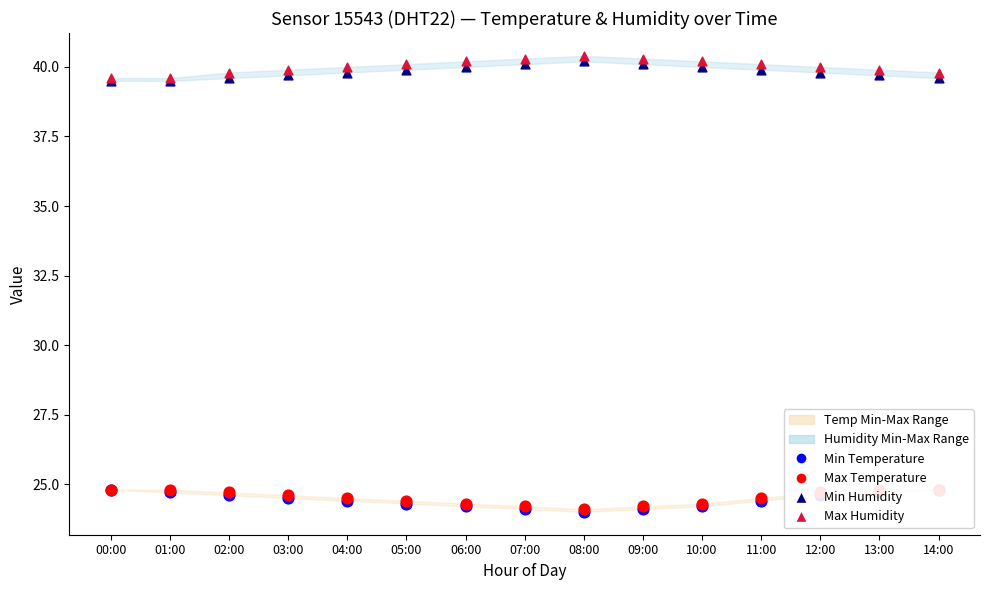

What are all the series names shown in the legend?

Min Temperature, Max Temperature, Min Humidity, Max Humidity